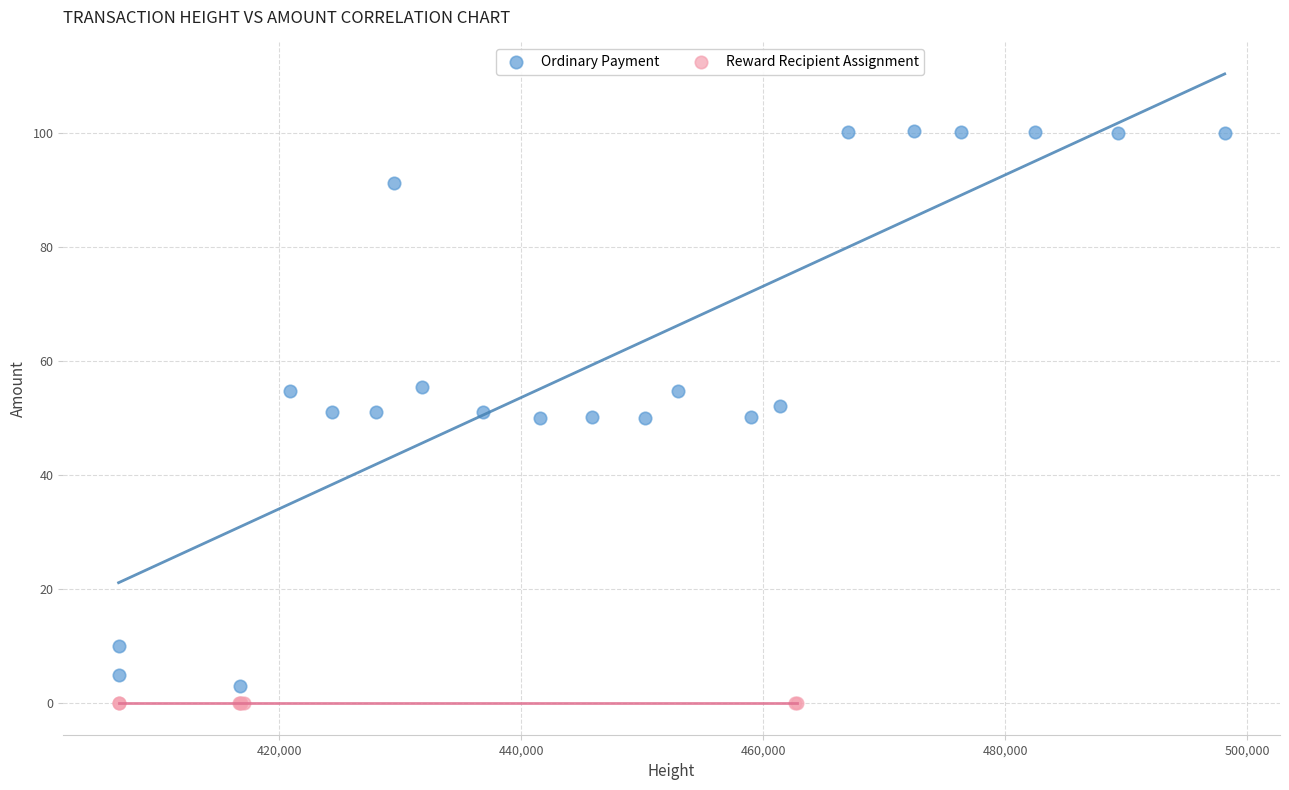

Which series contains the highest Y value?

Ordinary Payment